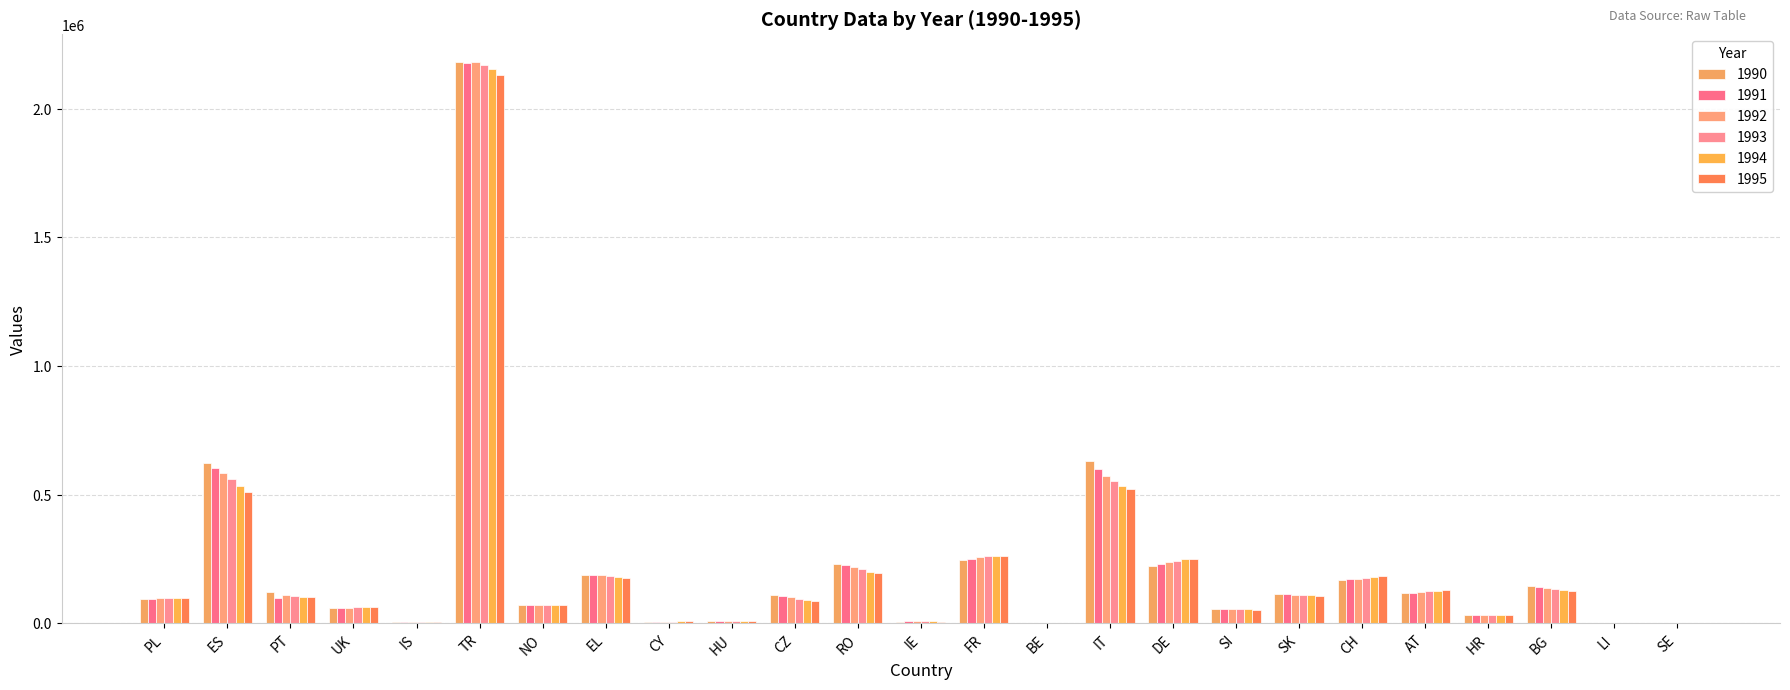

Are the bars grouped side by side (vs. stacked)?

Yes